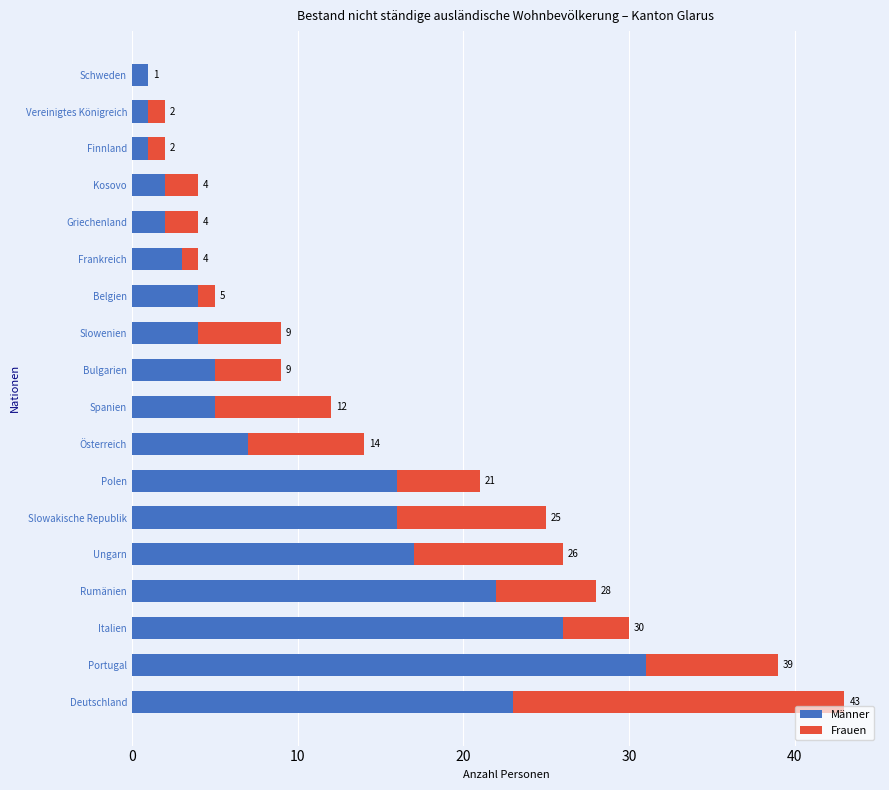

Is it true that Männer equals 17 at Ungarn?

True